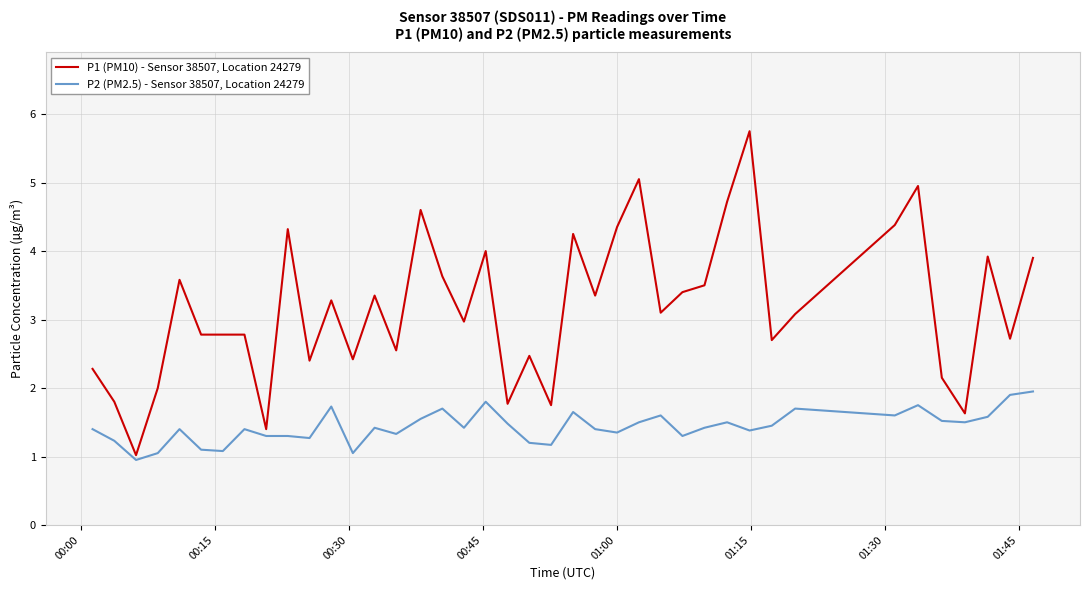

What is the lowest value of the P1 (PM10) - Sensor 38507, Location 24279 series?

1.0